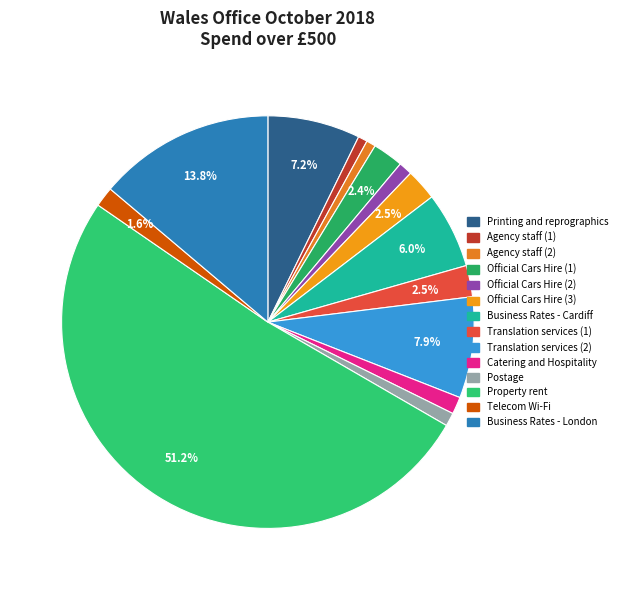

Is it true that Official Cars Hire (3) is 1% of the pie?

False